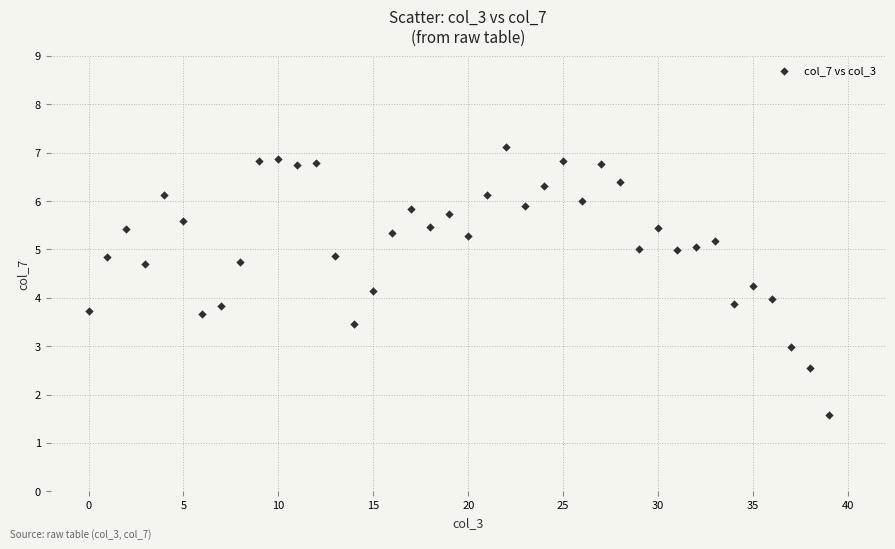

What is the range of Y values (max minus min)?

5.6